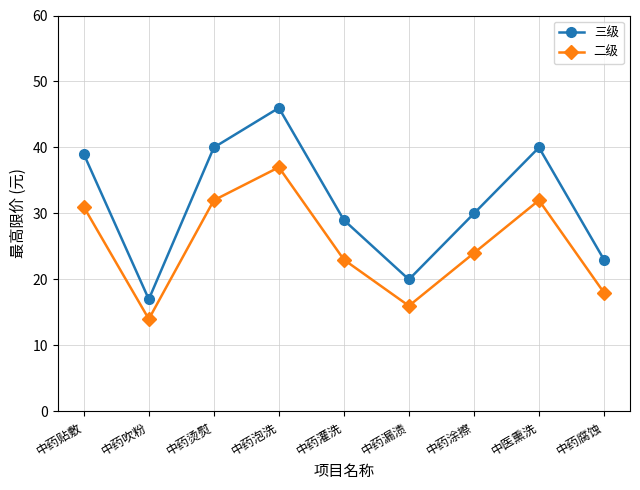

Where is 二级 nearest to the value 25?

中药涂擦